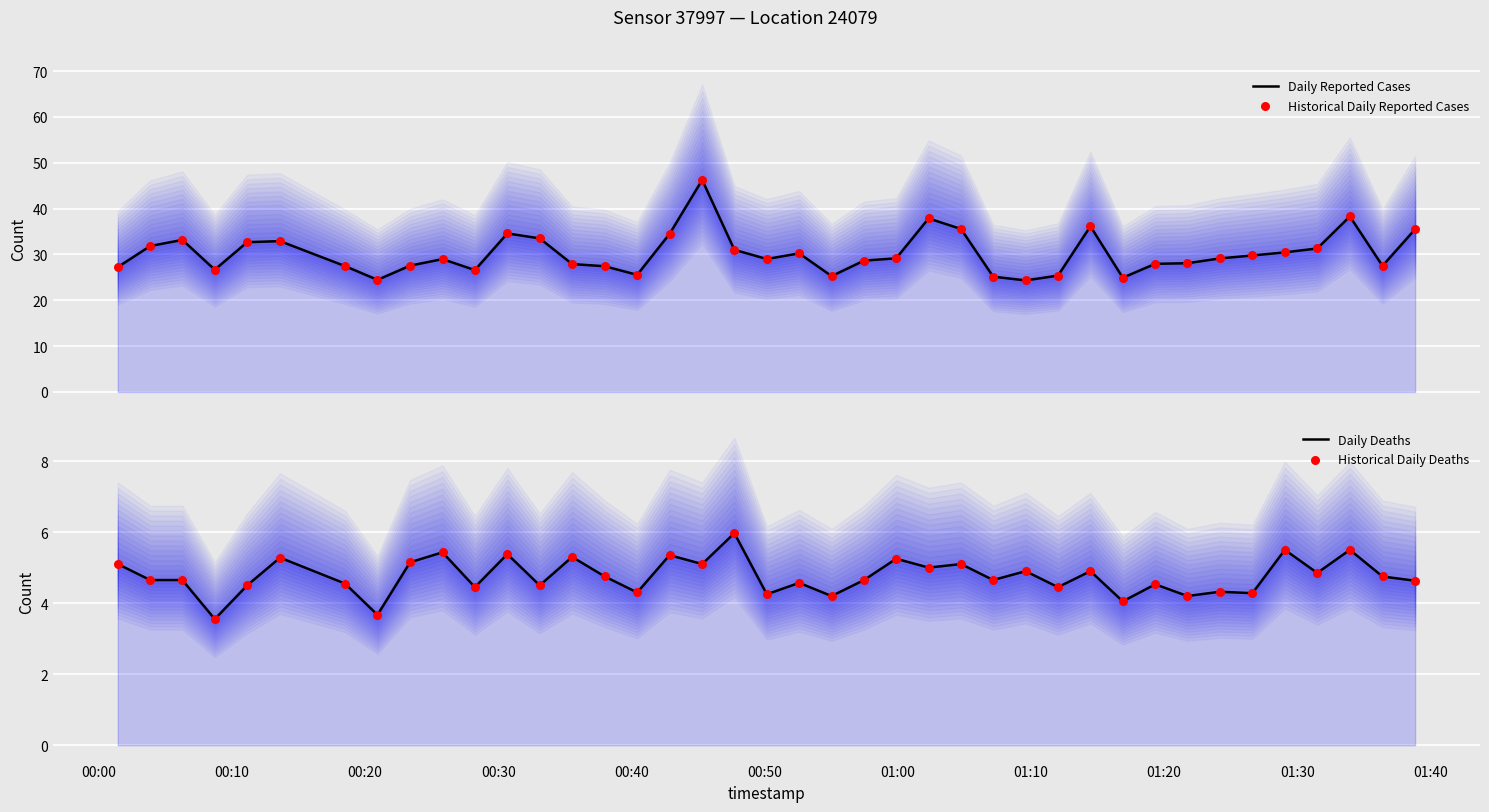

Which series contains the lowest Y value?

Daily Deaths